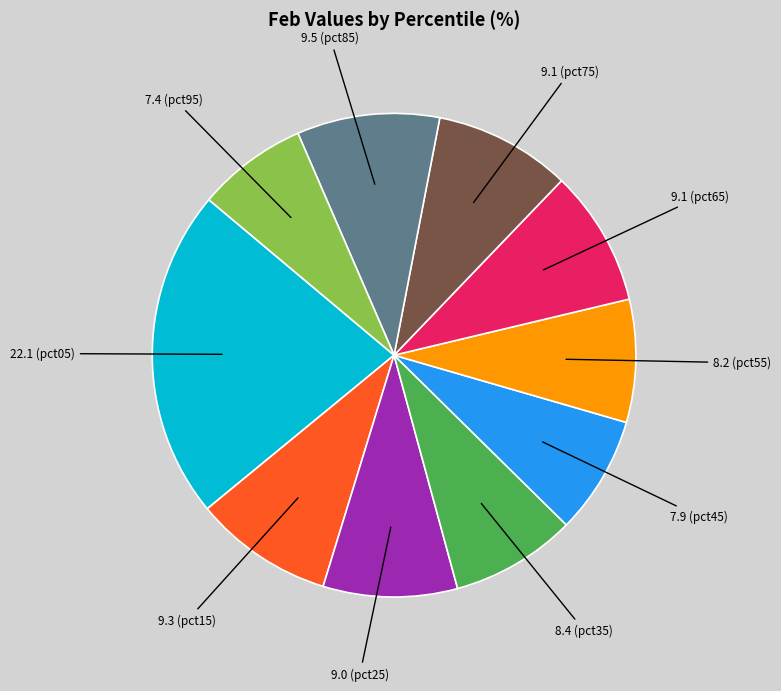

Is there any slice that represents more than half of the pie?

No